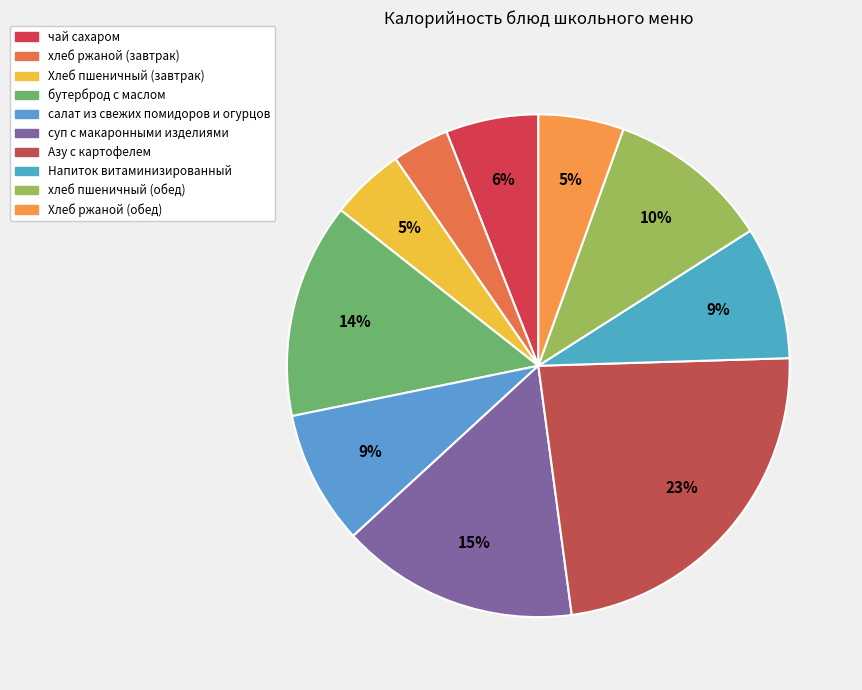

The салат из свежих помидоров и огурцов slice represents 20% of the pie. True or false?

False